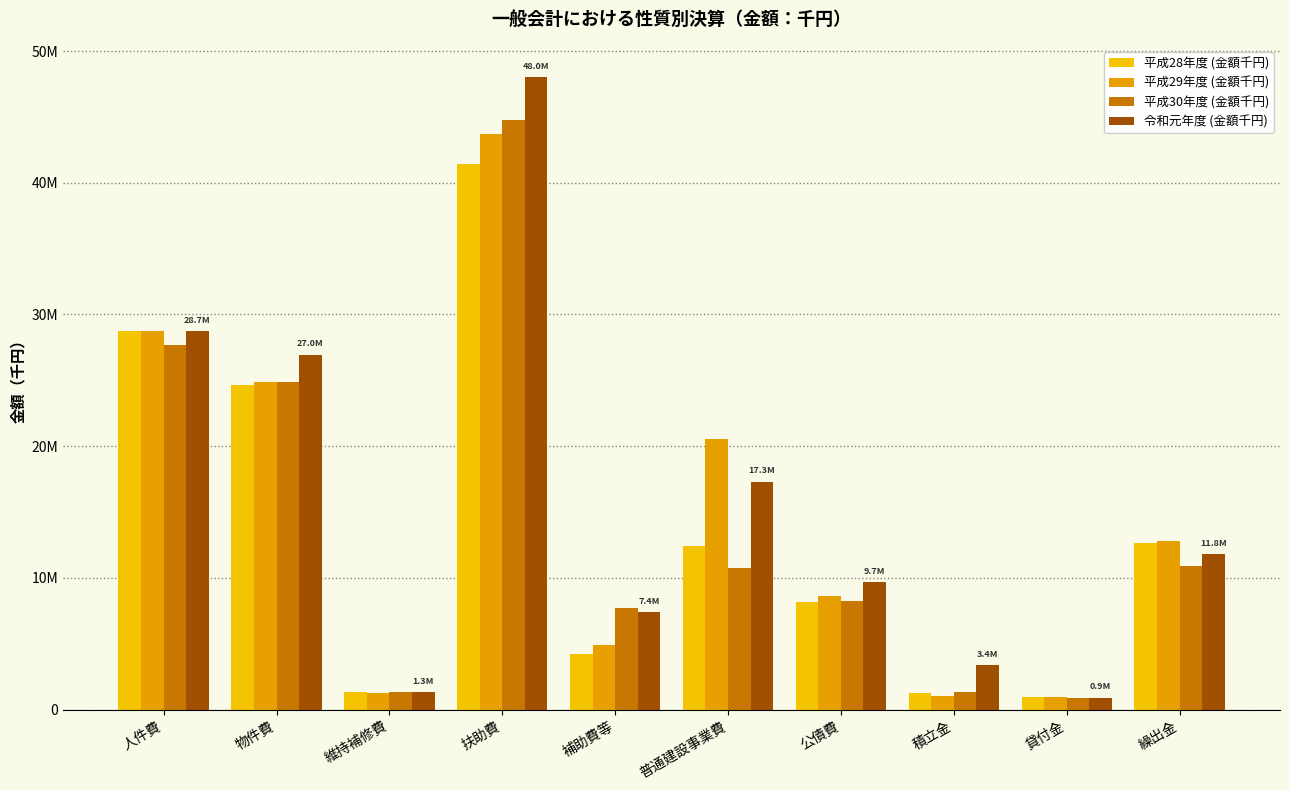

Rank the categories by 平成29年度 (金額千円) value from lowest to highest.

貸付金, 積立金, 維持補修費, 補助費等, 公債費, 繰出金, 普通建設事業費, 物件費, 人件費, 扶助費